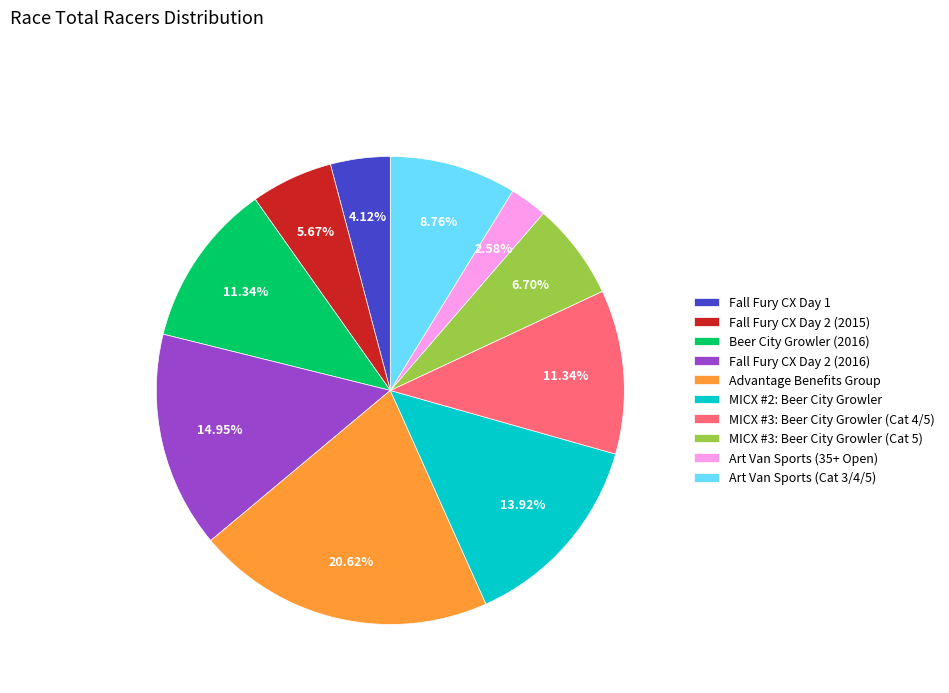

Which slice is the largest?

Advantage Benefits Group